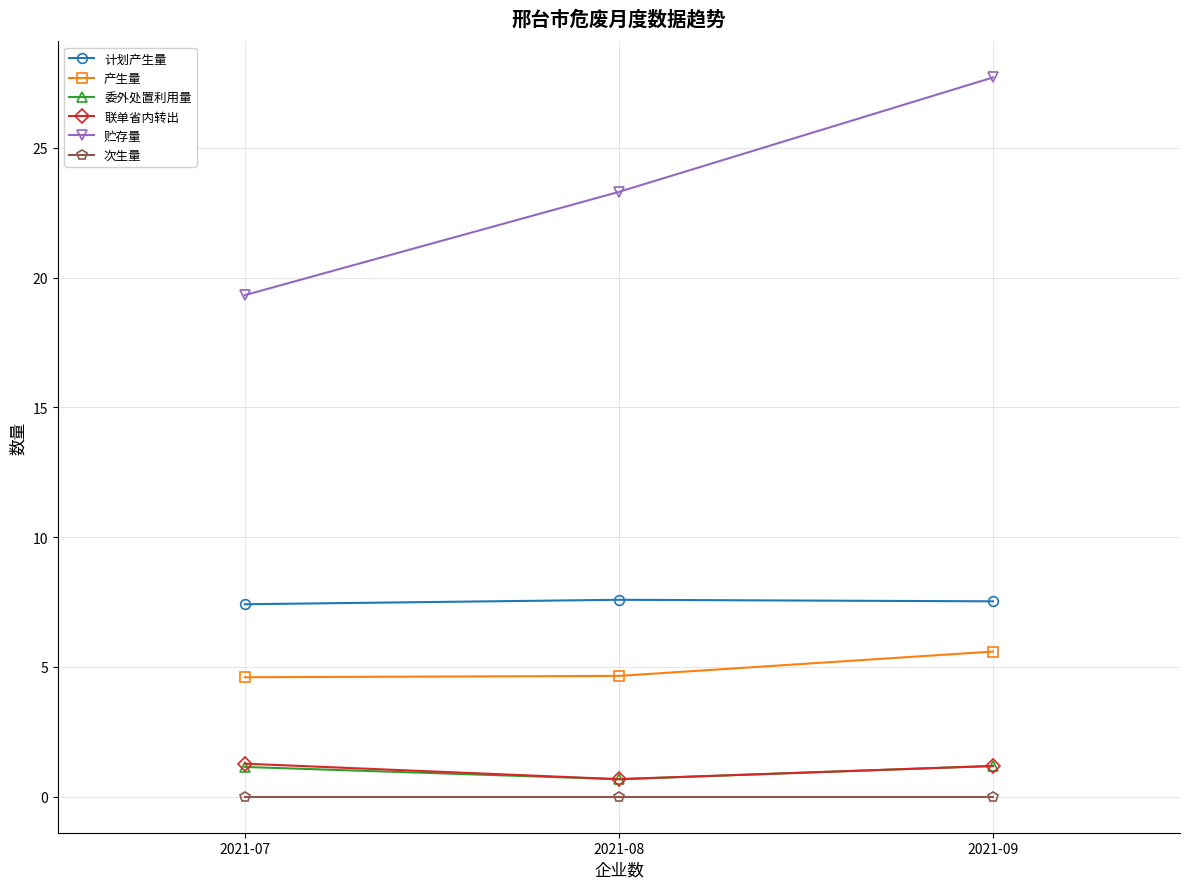

At how many categories does at least one series exceed 10?

3